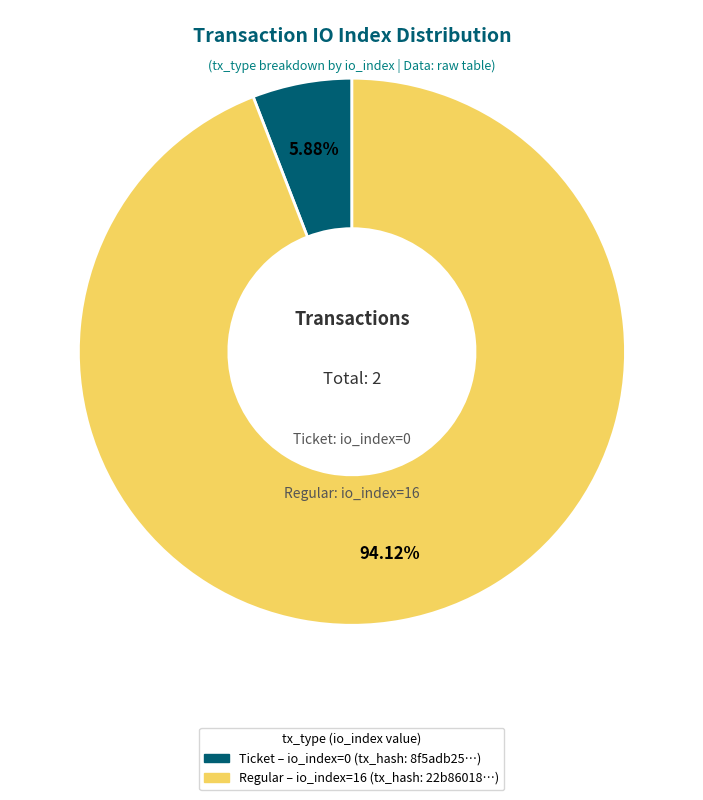

Does any single category account for the majority?

Yes